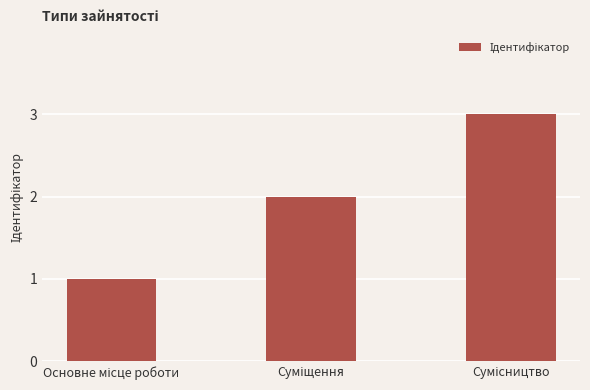

What is the greatest value displayed?

3